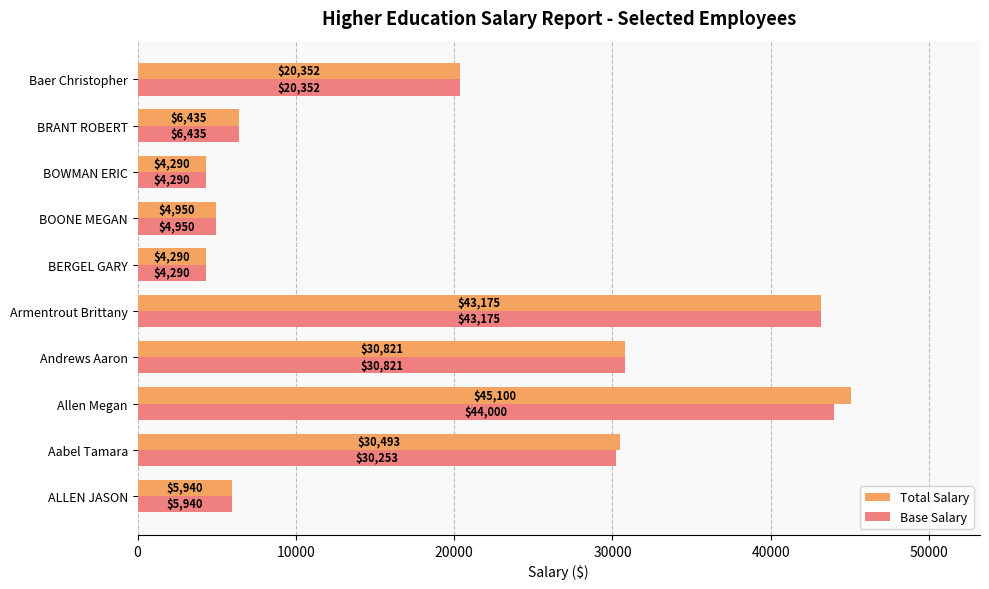

Which series has the largest total across all categories?

Total Salary